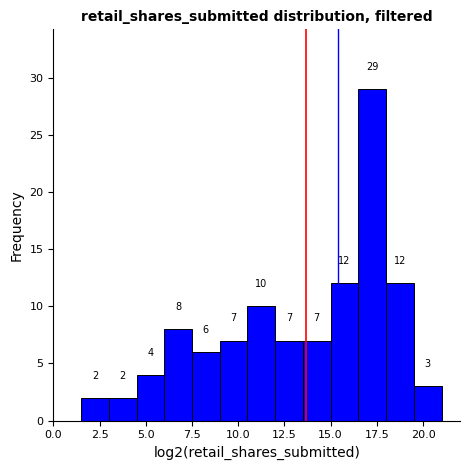

Around what value on the x-axis is the tallest bar? Give the approximate position of its centre, as read against the axis.

17.5